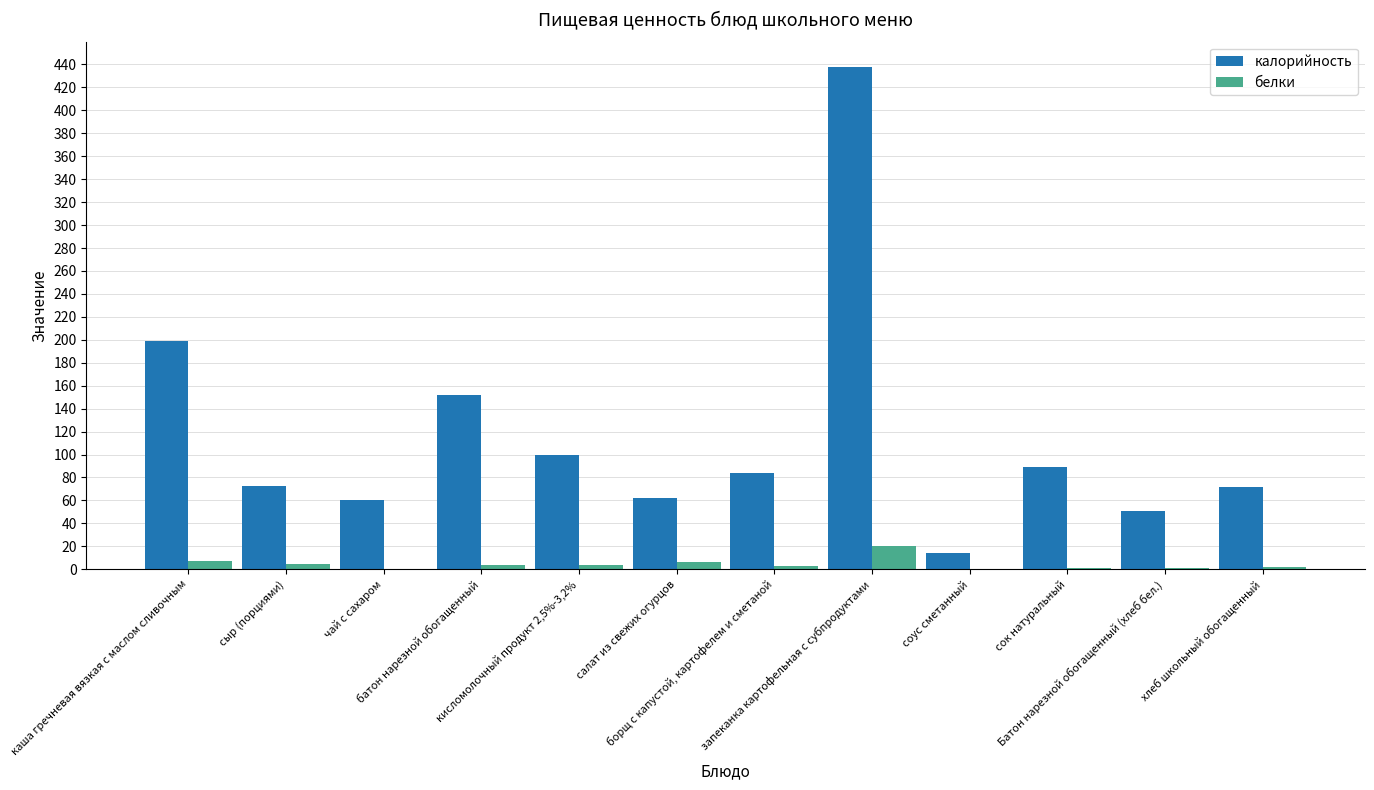

At which label is калорийность closest to 226?

каша гречневая вязкая с маслом сливочным